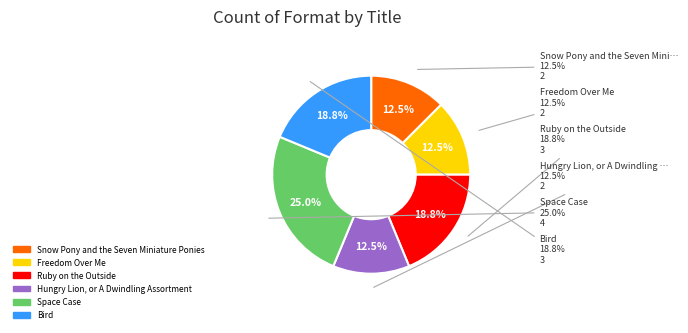

How many segments does this pie chart have?

6